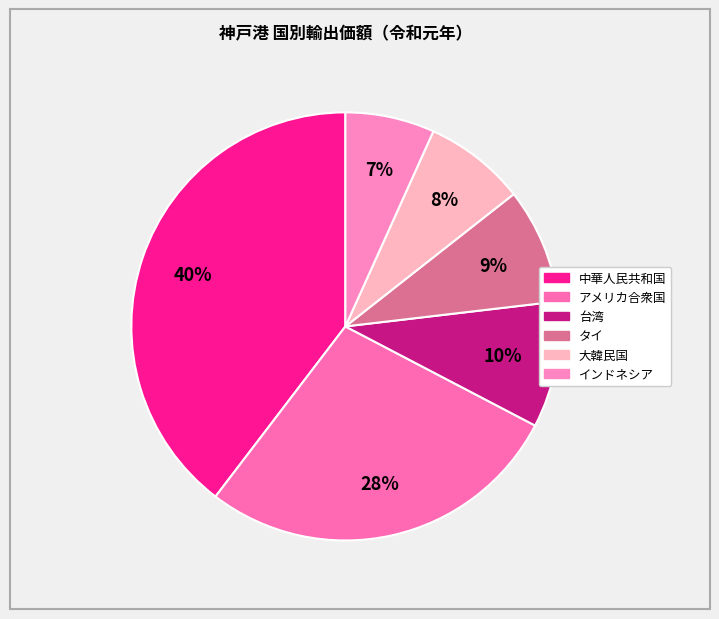

How many slices are in this pie chart?

6